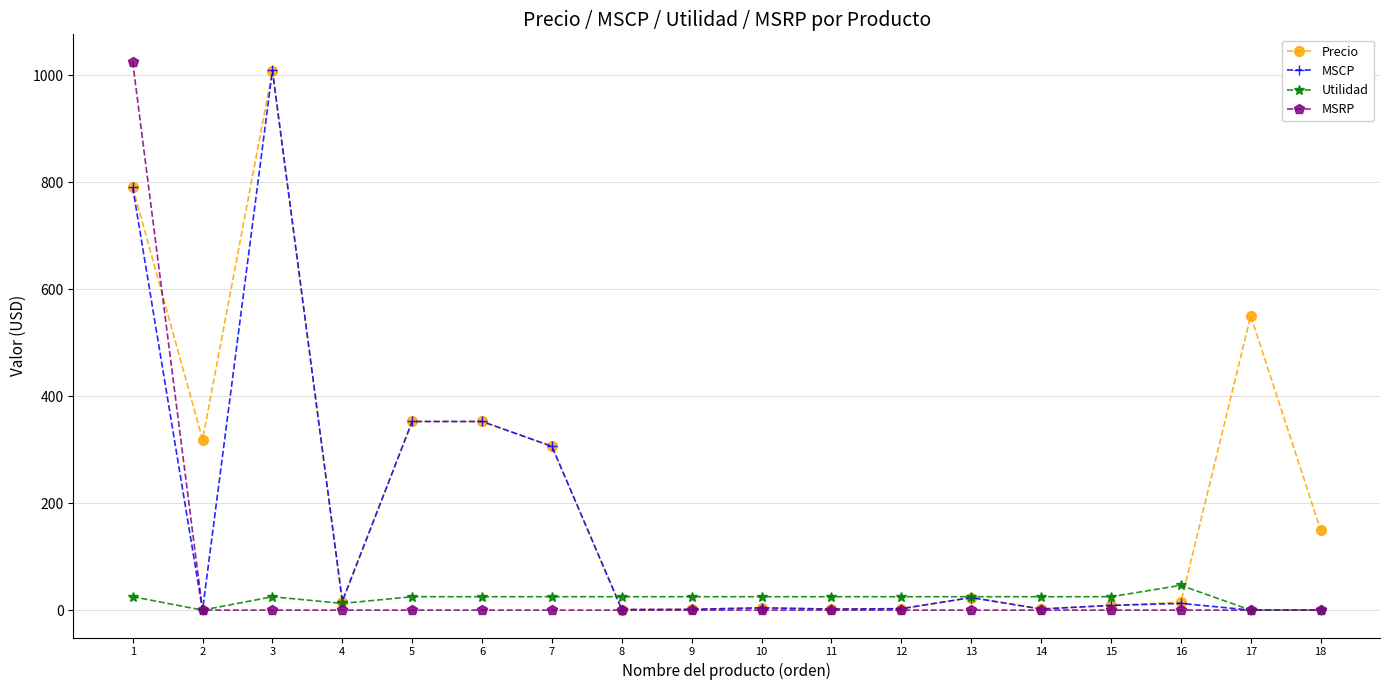

At which label does Utilidad reach its peak?

16